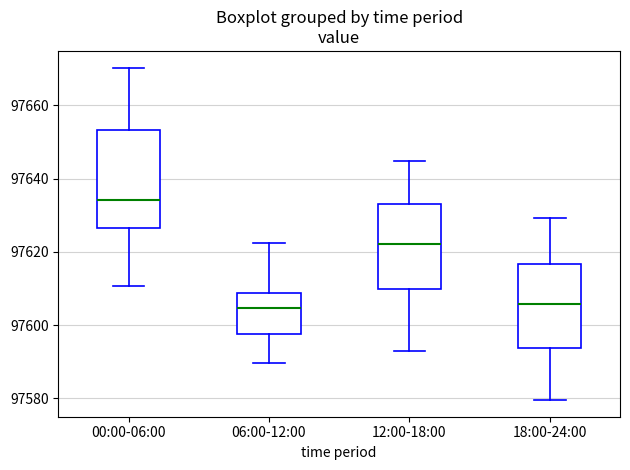

Which box's median line is the highest?

00:00-06:00